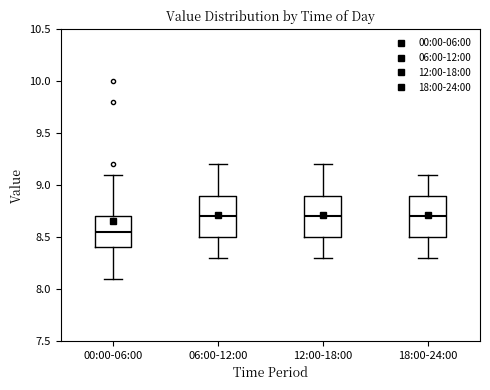

Reading left to right, read every box against the y-axis: the position of its median line, the range the box covers, and the ends of its whiskers. The values are not printed on the chart, so give them approximately, as read against the axis.

00:00-06:00: median 8.55, box 8.40 to 8.70, whiskers 8.10 to 9.10
06:00-12:00: median 8.70, box 8.50 to 8.90, whiskers 8.30 to 9.20
12:00-18:00: median 8.70, box 8.50 to 8.90, whiskers 8.30 to 9.20
18:00-24:00: median 8.70, box 8.50 to 8.90, whiskers 8.30 to 9.10